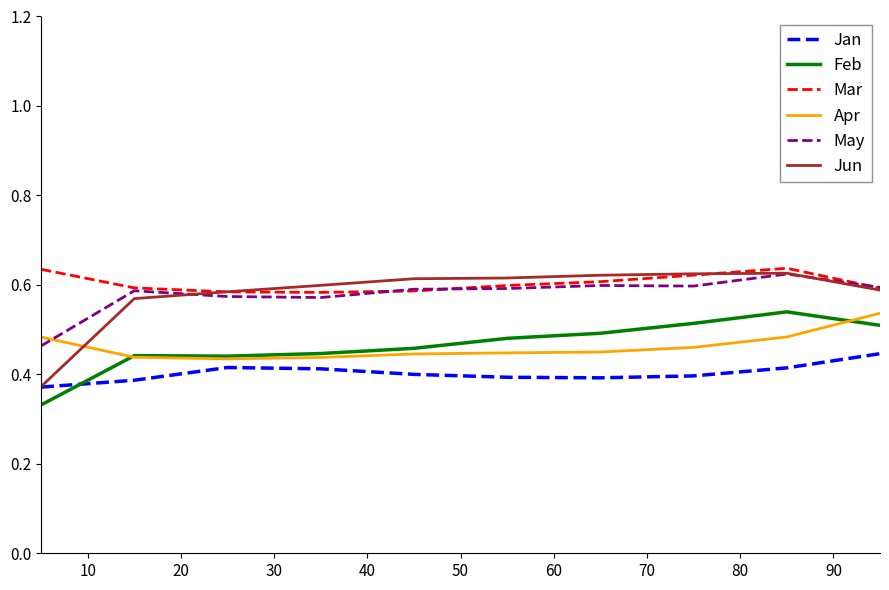

True or false: Jun and Apr cross at least once.

True